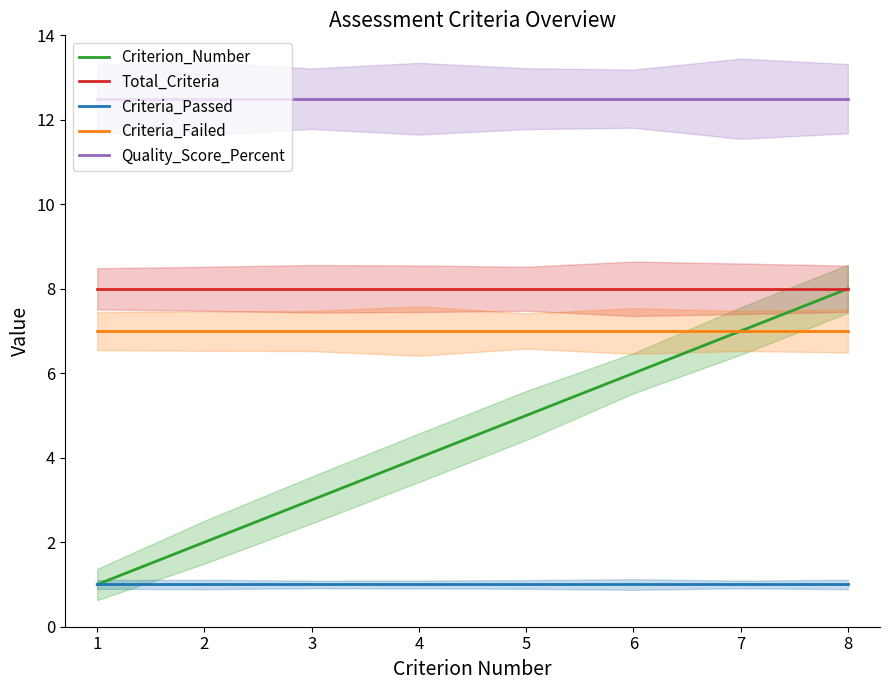

What is the value of the Criteria_Failed point at the 1st from the left?

7.0